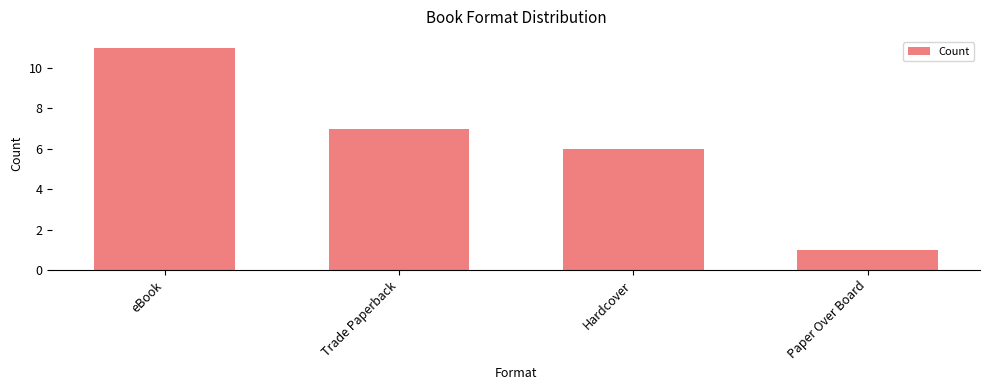

Reading right to left, list all the values displayed in this chart.

Paper Over Board=1	Hardcover=6	Trade Paperback=7	eBook=11